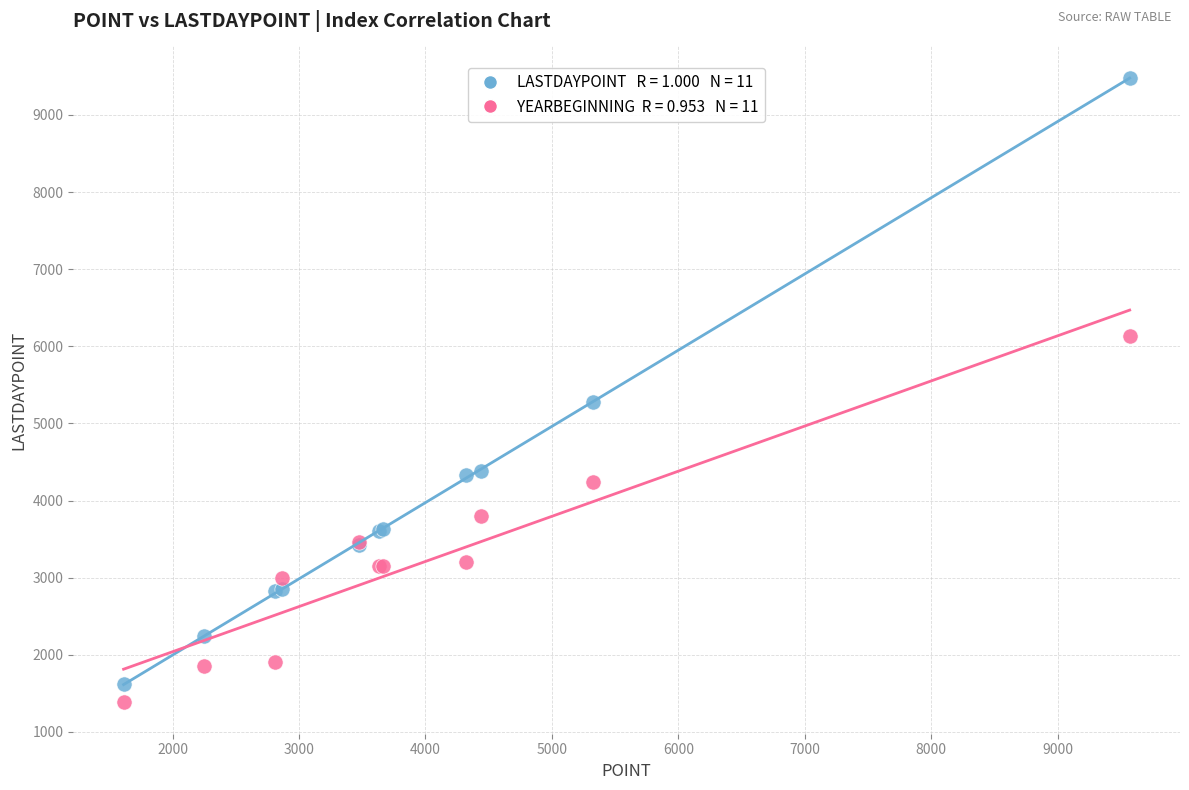

Across all series, what Y value is closest to 5432?

5272.9